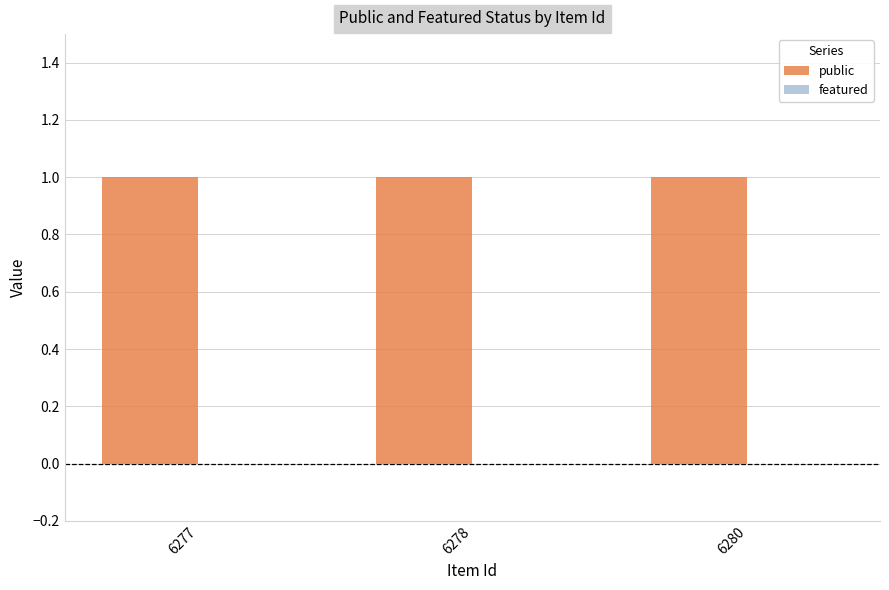

Rank the series by their maximum value, from lowest to highest.

featured, public